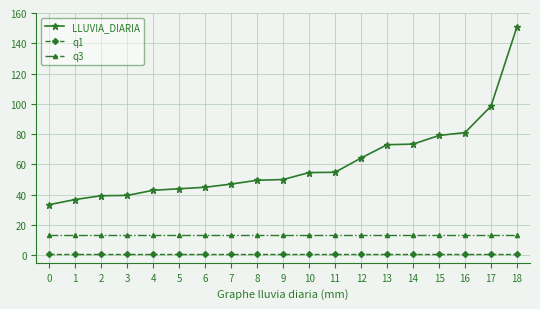

At which category is the sum across all series the highest?

18